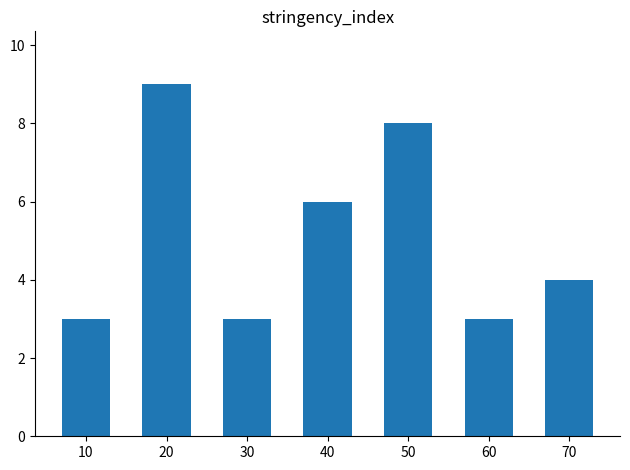

Which has a higher value, 20 or 70?

20